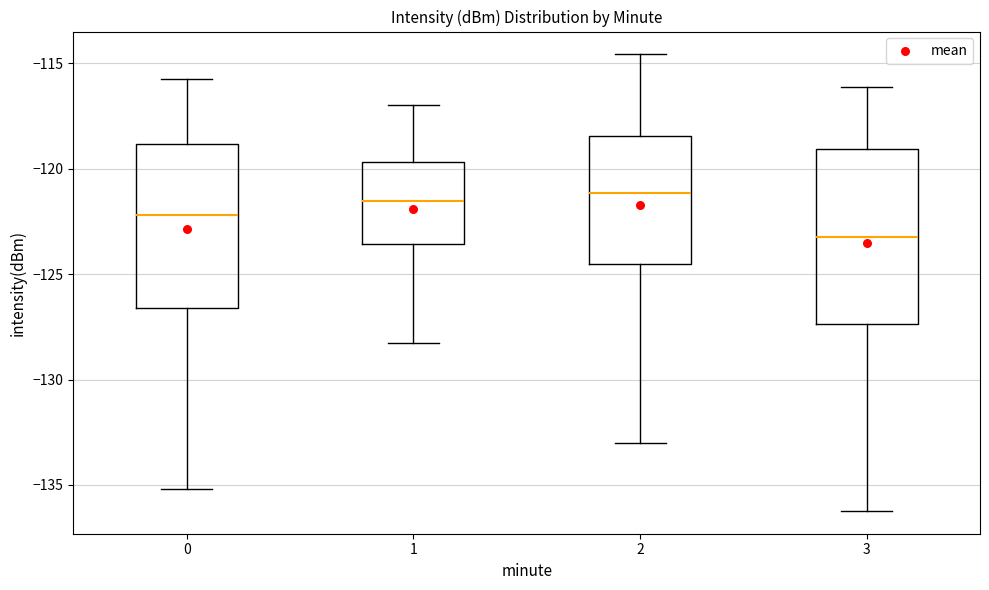

Reading left to right, read every box against the y-axis: the position of its median line, the range the box covers, and the ends of its whiskers. The values are not printed on the chart, so give them approximately, as read against the axis.

0: median -122.0, box -126.5 to -119.0, whiskers -135.0 to -115.5
1: median -121.5, box -123.5 to -119.5, whiskers -128.5 to -117.0
2: median -121.0, box -124.5 to -118.5, whiskers -133.0 to -114.5
3: median -123.0, box -127.5 to -119.0, whiskers -136.0 to -116.0